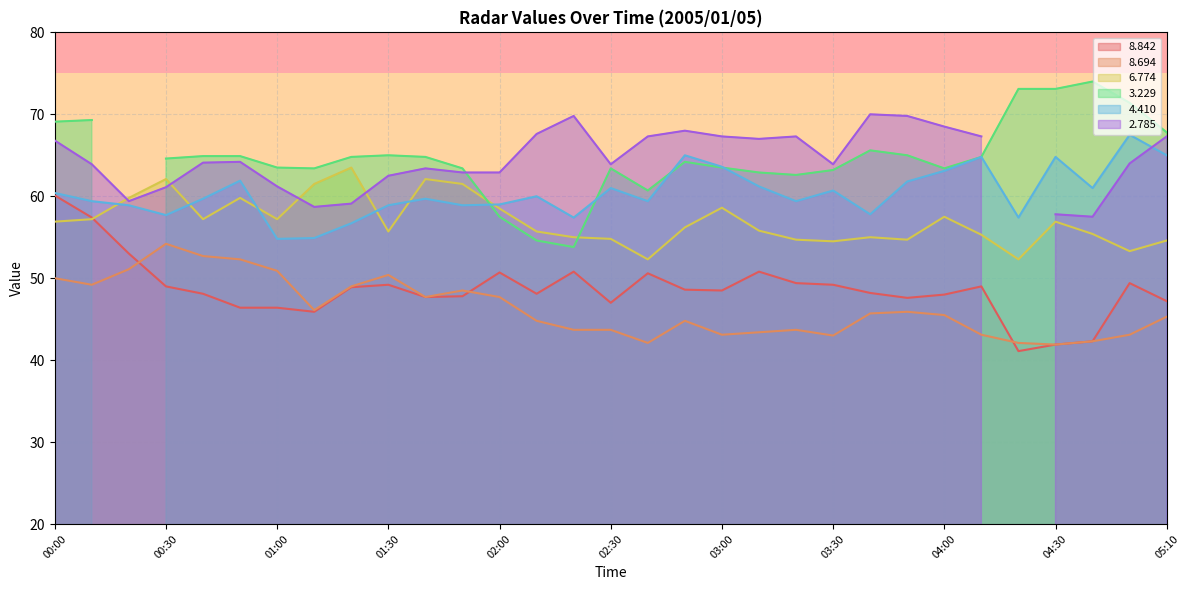

Where does the   4.410 series first go above 59?

00:00